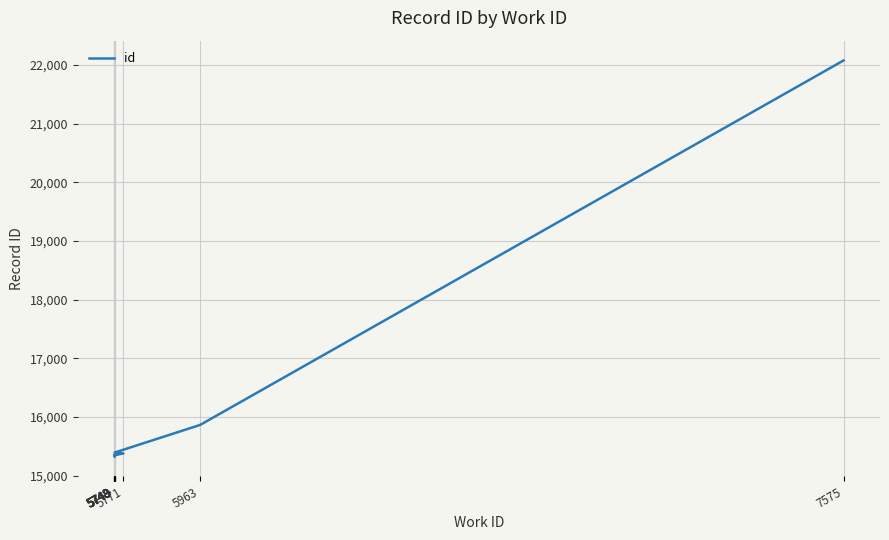

Reading left to right, list all the values displayed in this chart.

5749=15325	5748=15343	5748=15344	5749=15345	5748=15346	5748=15347	5771=15378	5749=15393	5963=15863	7575=22075